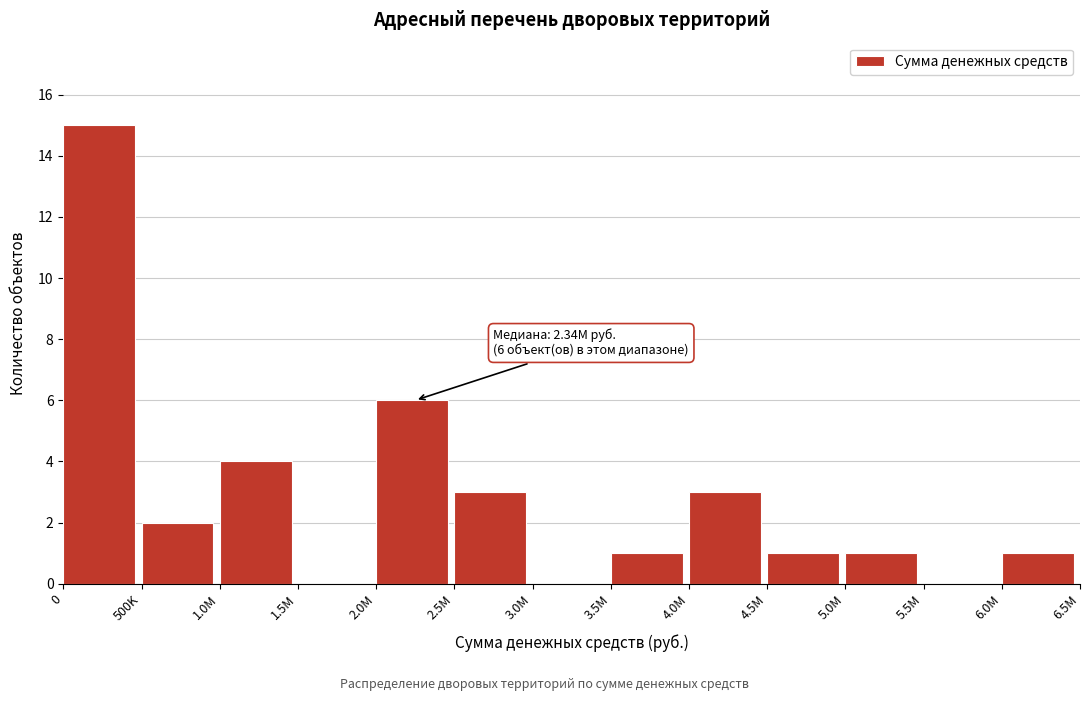

Reading right to left, transcribe all the data shown in this chart.

6.0M=1	5.5M=0	5.0M=1	4.5M=1	4.0M=3	3.5M=1	3.0M=0	2.5M=3	2.0M=6	1.5M=0	1.0M=4	500K=2	0=15